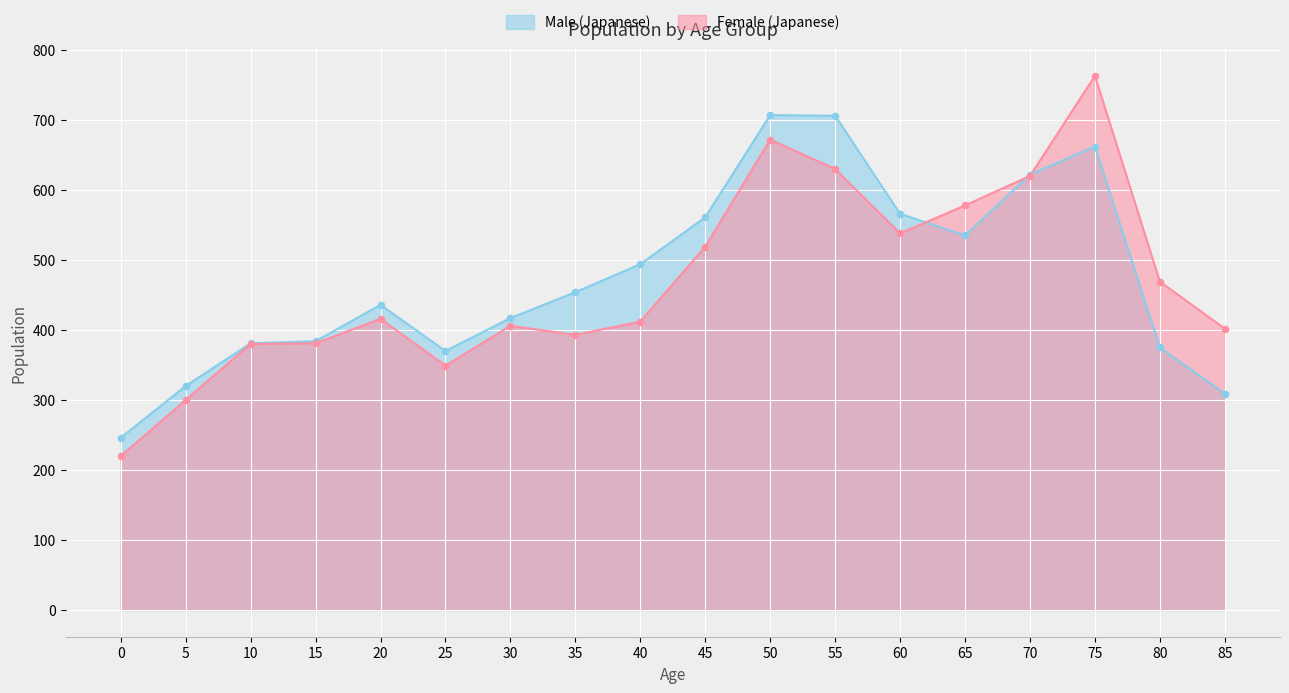

Which series has the largest total across all categories?

Male (Japanese)